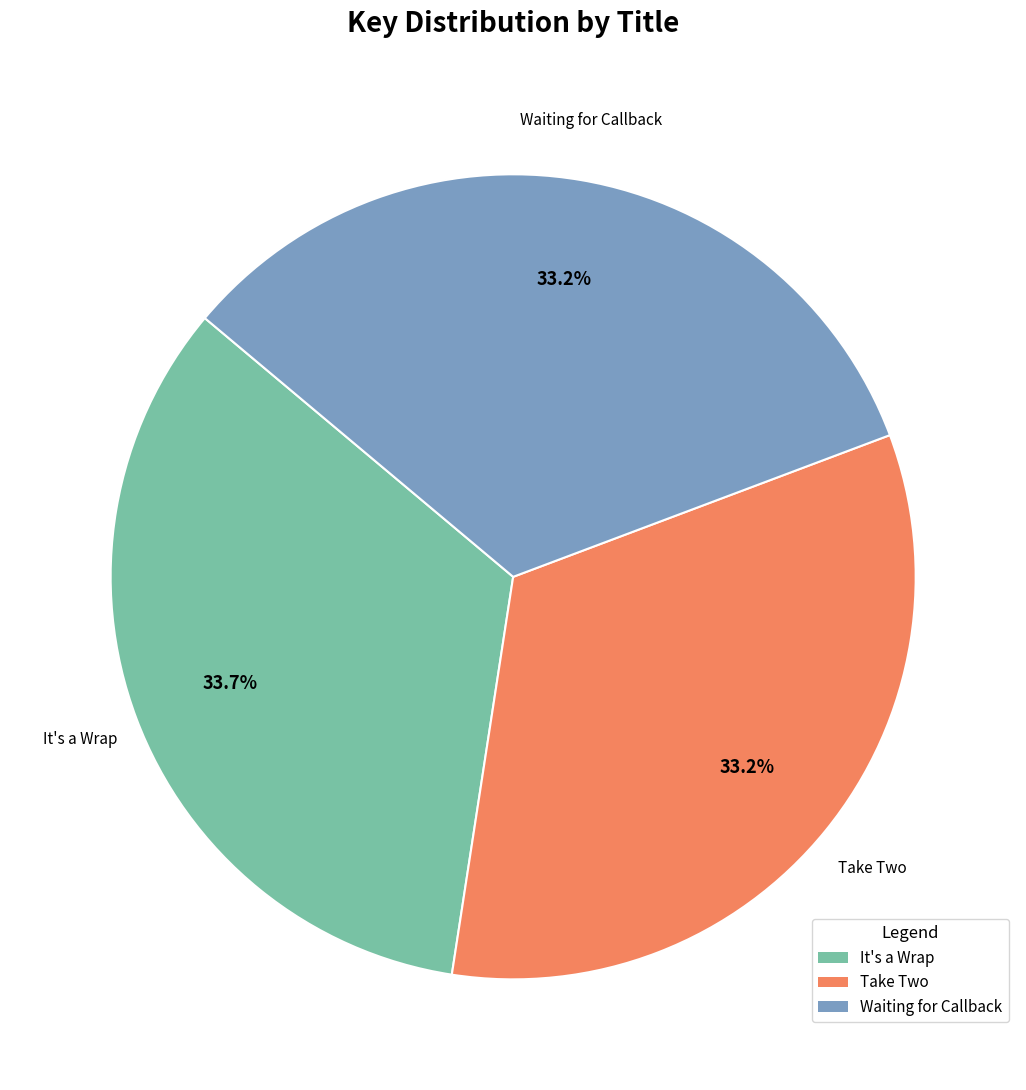

Which category has the biggest portion of the pie?

It's a Wrap